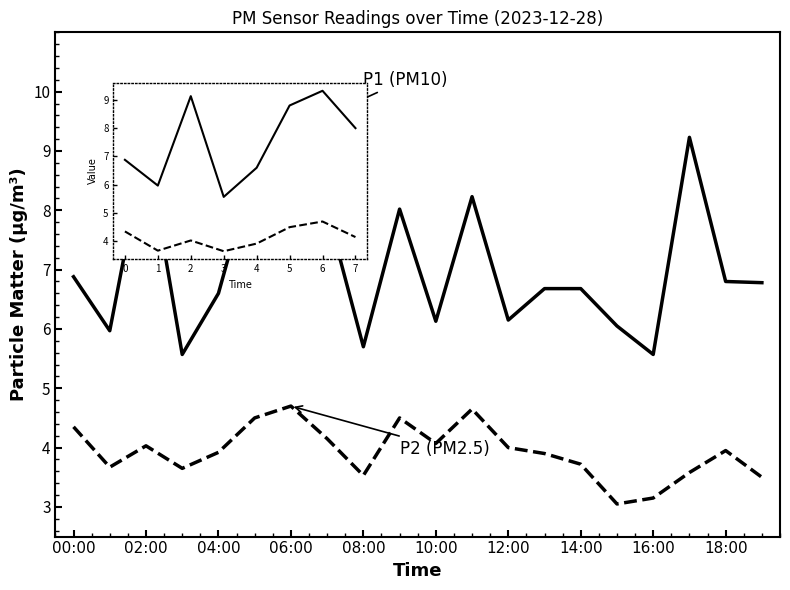

What is the maximum value shown in the chart?

9.3